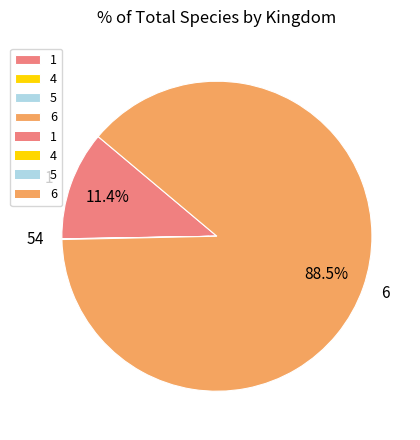

To the nearest percent, what is the difference between the largest and smallest slice percentages?

89%